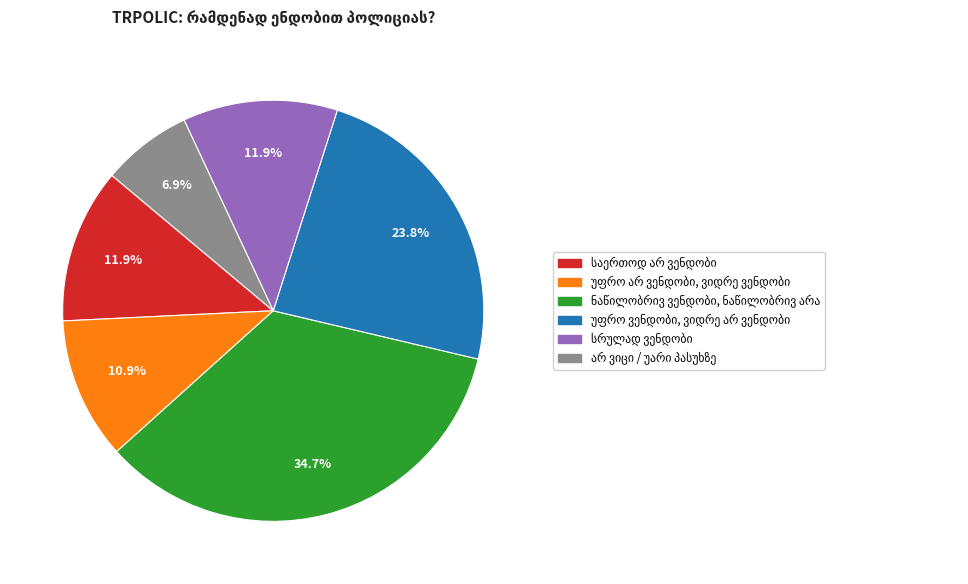

Does any single category account for the majority?

No